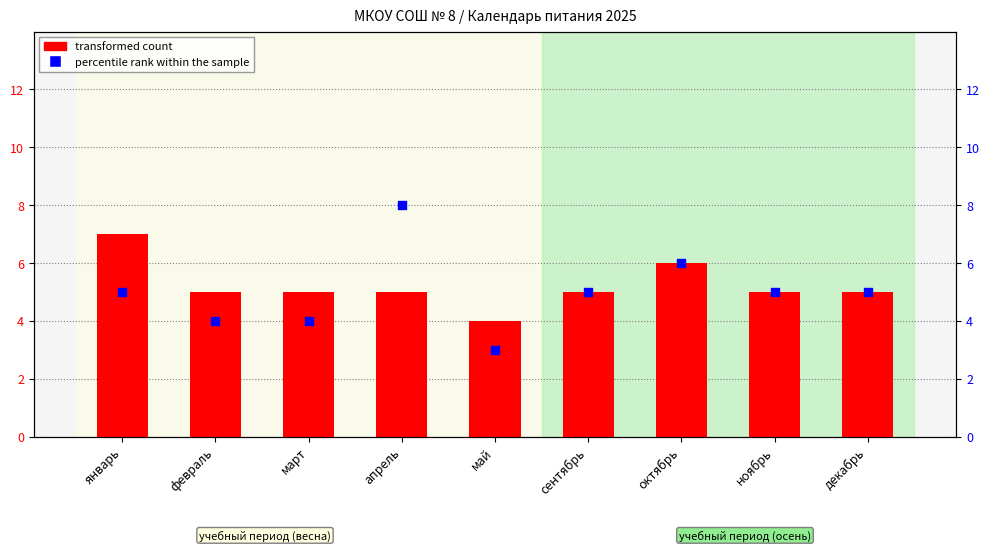

What is the total value across all series at февраль?

9